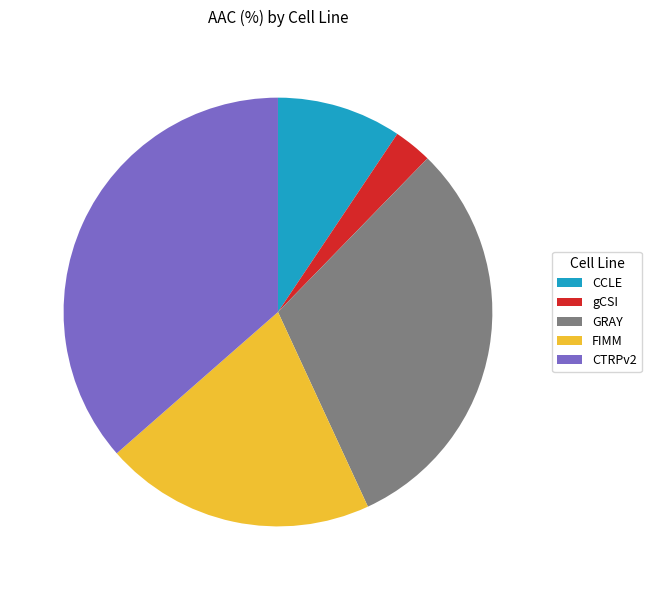

Combined, do CTRPv2 and FIMM account for over 50%?

Yes